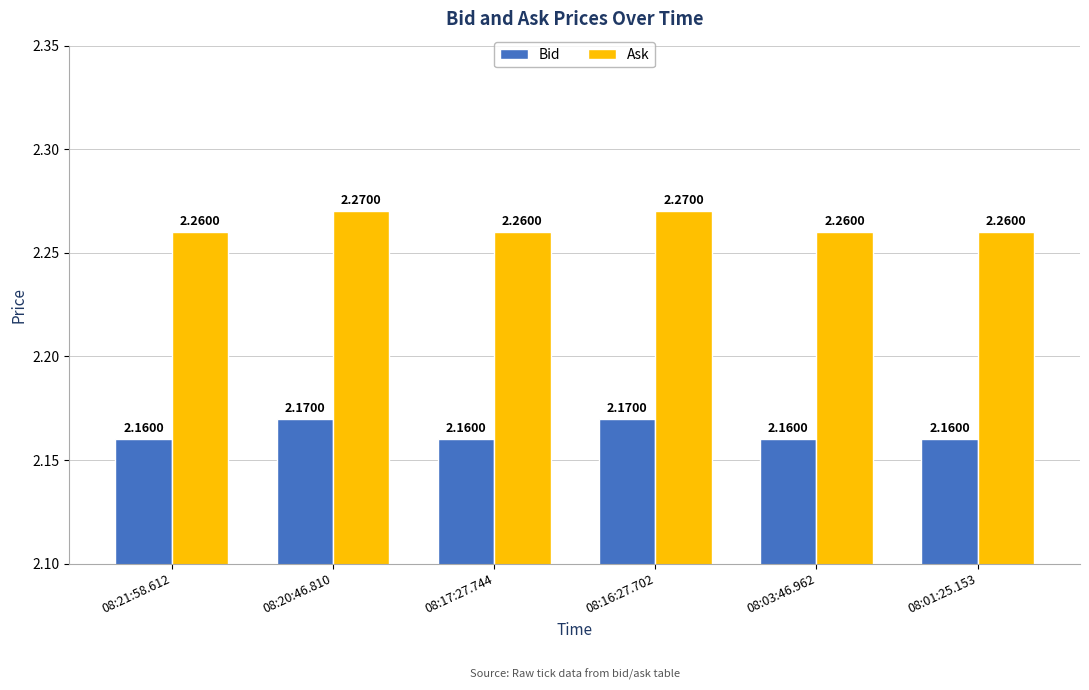

Which series has the largest range (max minus min)?

Ask